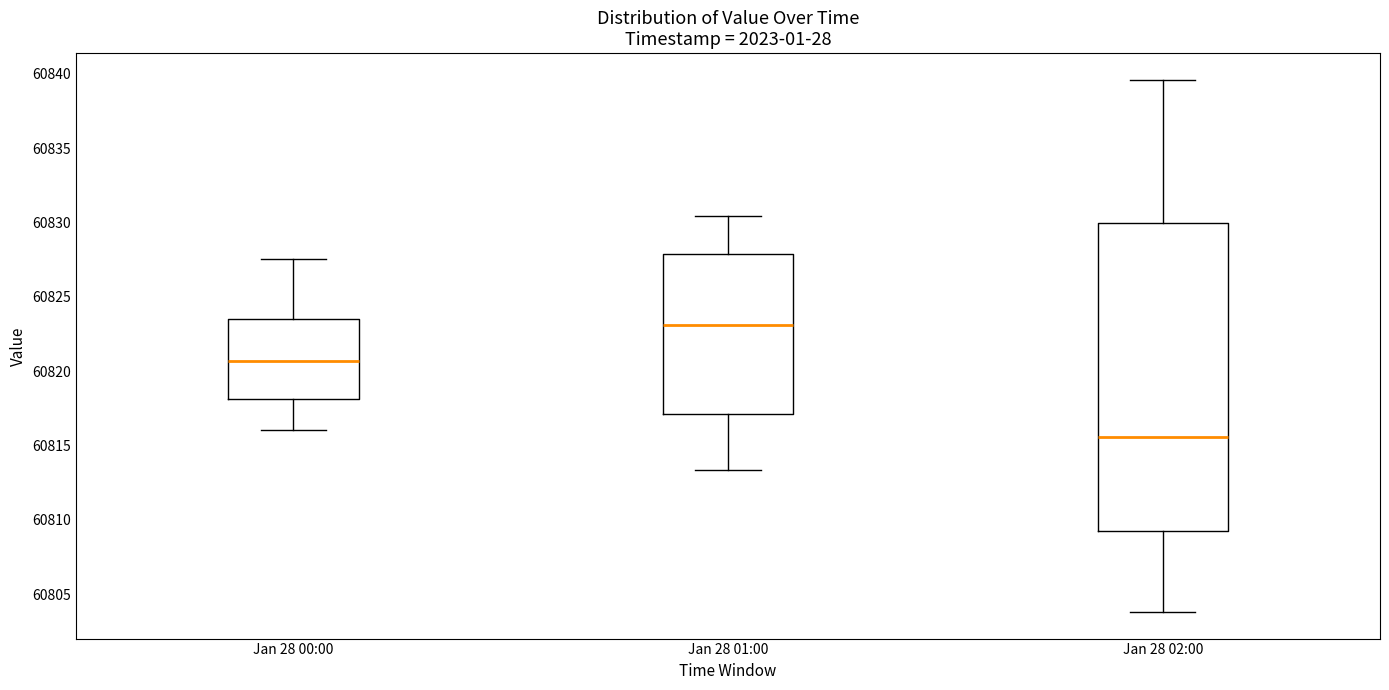

Which box's median line is the highest?

Jan 28 01:00